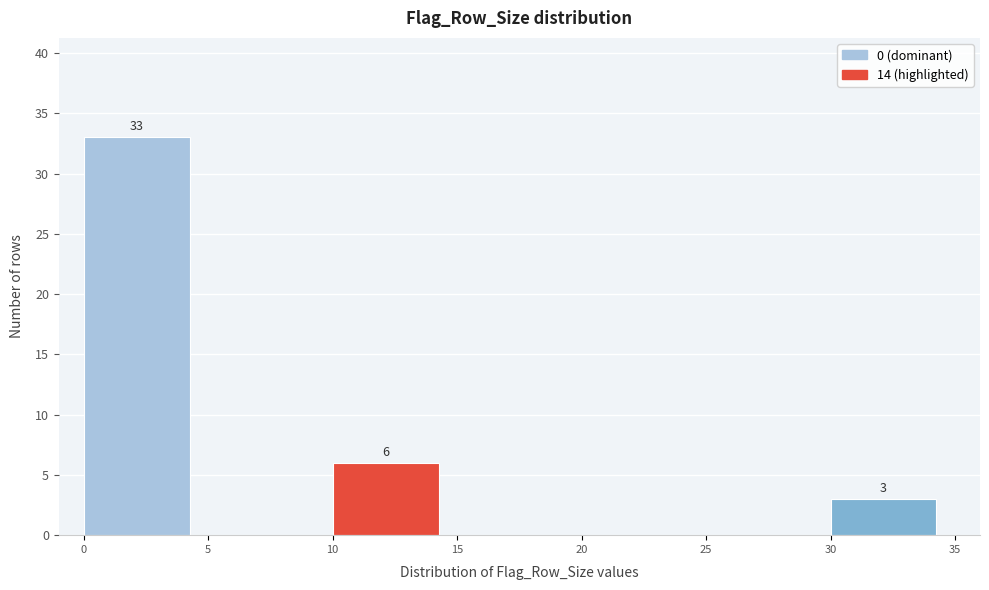

Which range on the x-axis has the tallest bar?

0 to 5